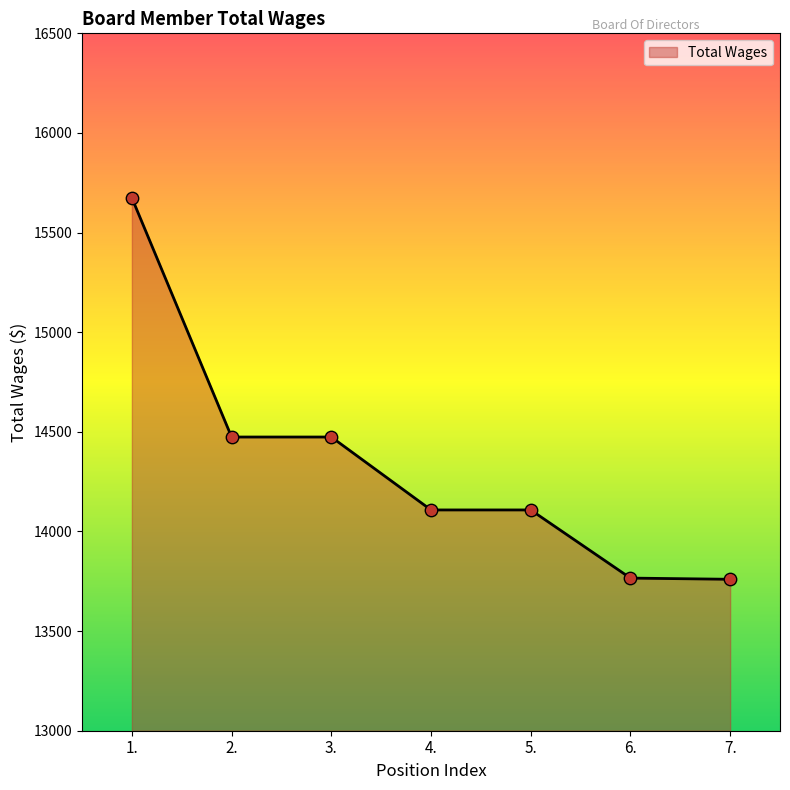

Between 1. and 3., which is larger?

1.